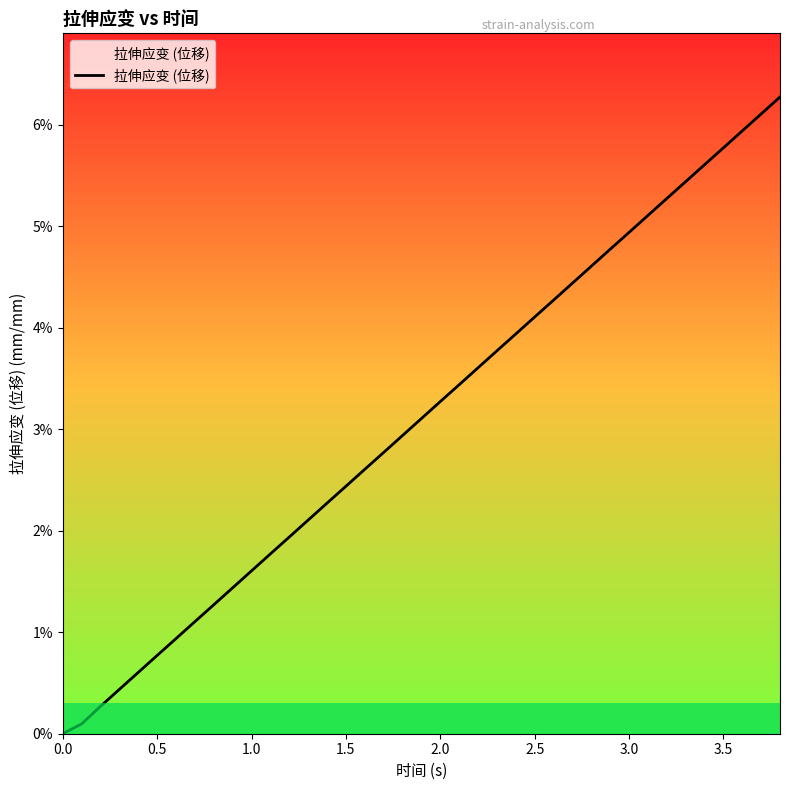

What is the greatest value displayed?

0.1